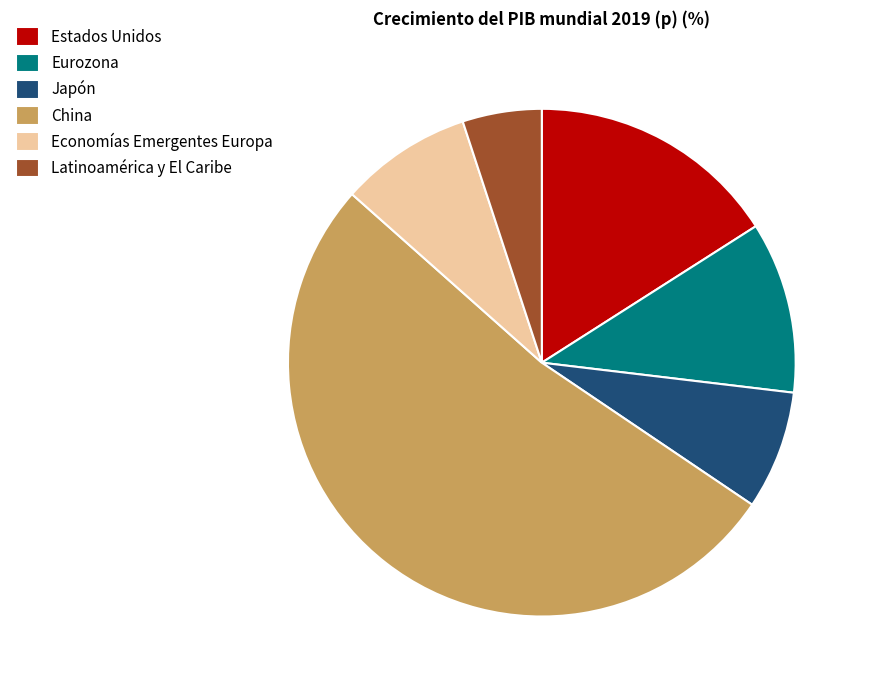

Is the sum of China and Eurozona greater than half?

Yes